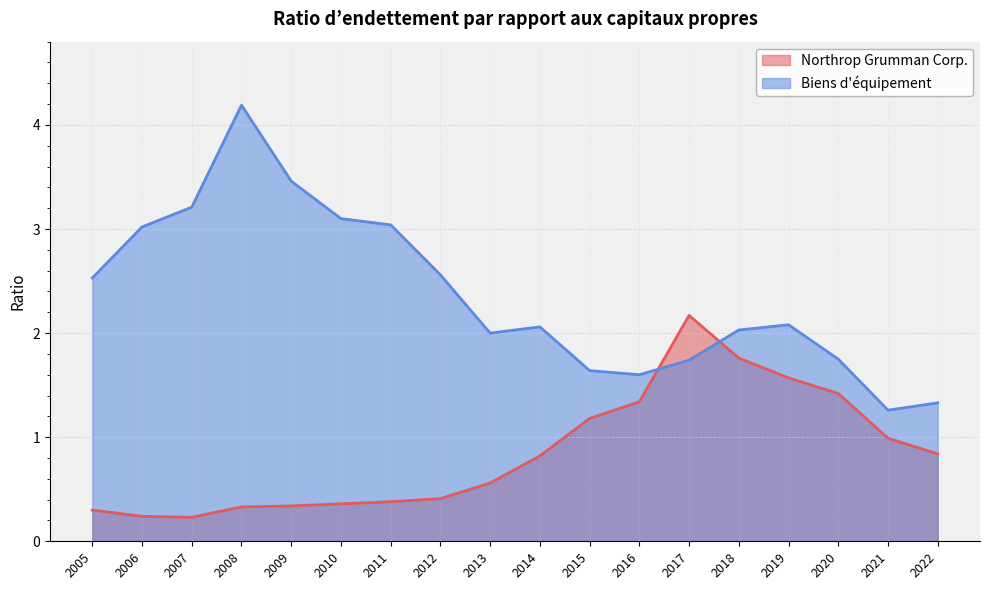

True or false: Biens d'équipement has a value of 1.5 at 2010.

False